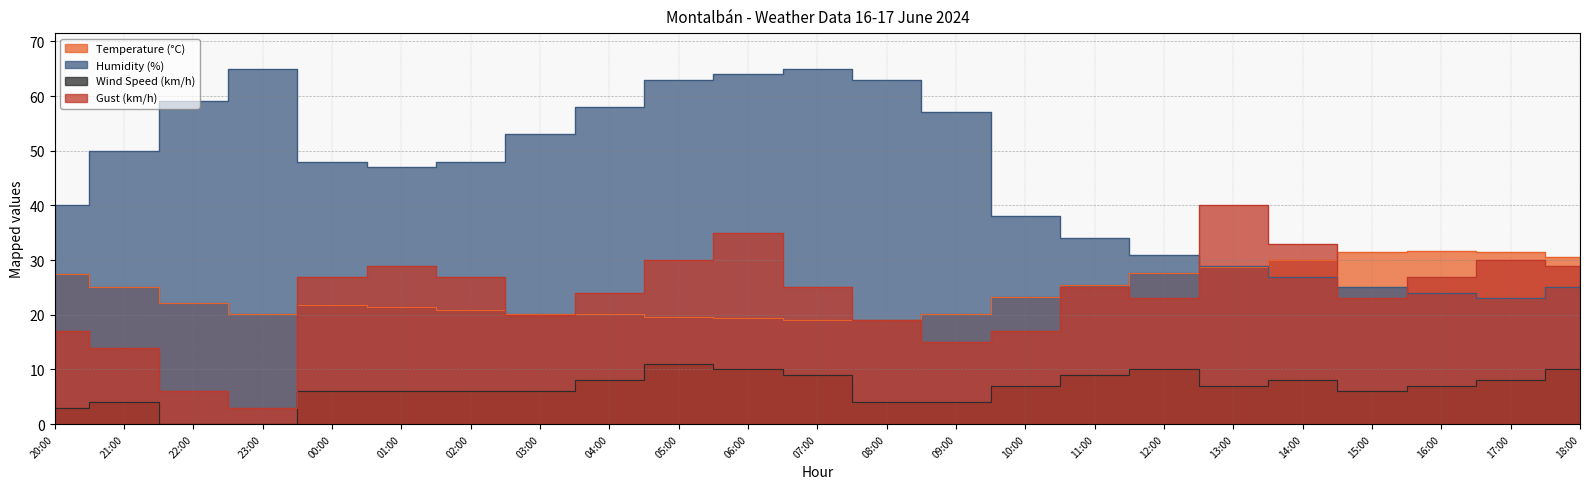

Rank the series at 13:00 from lowest to highest value.

Wind Speed (km/h), Temperature (°C), Humidity (%), Gust (km/h)